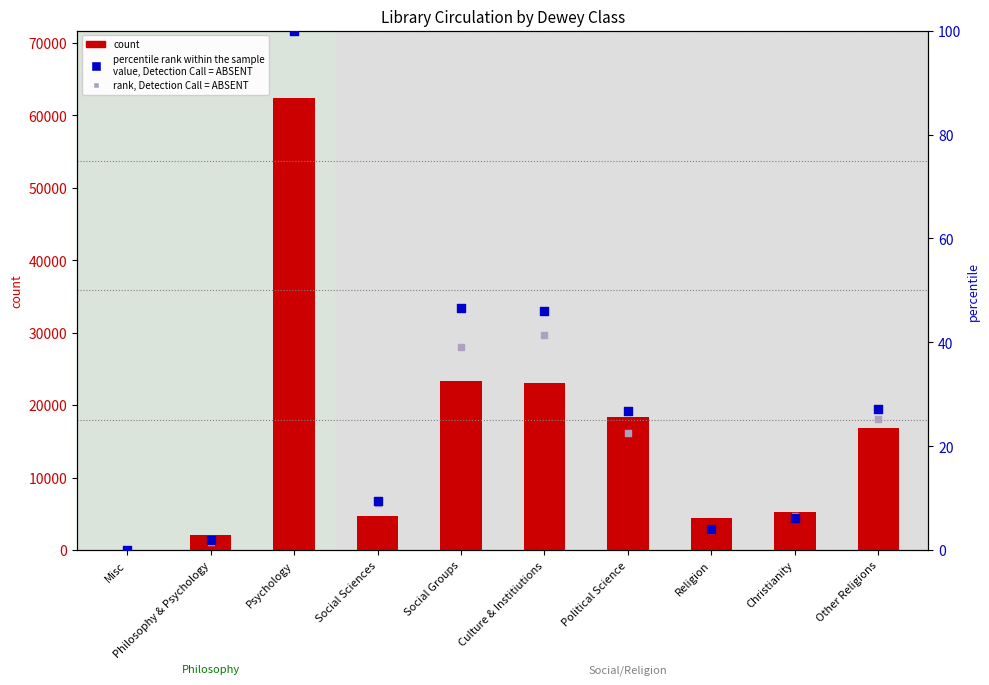

Which series has the largest total across all categories?

count